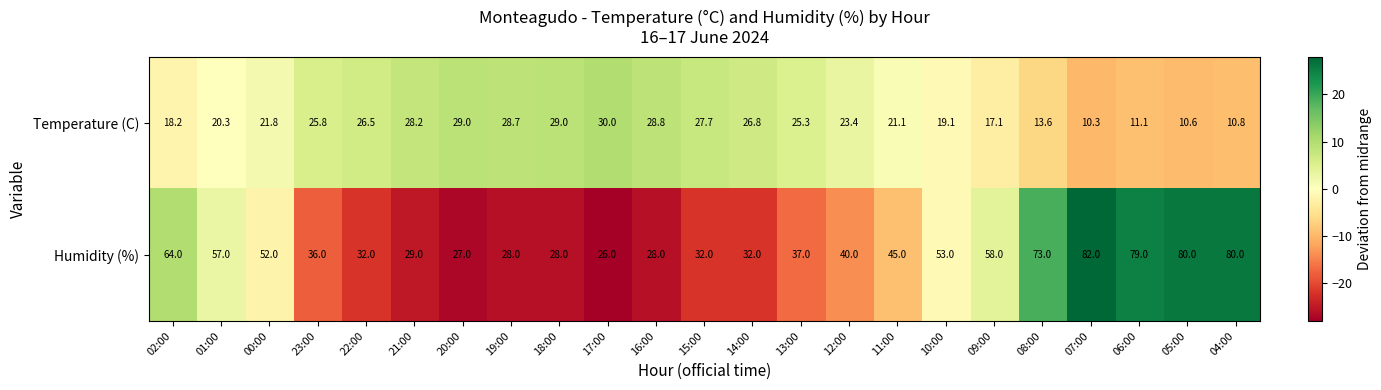

Which series changed the most between 15:00 and 04:00?

Humidity (%)